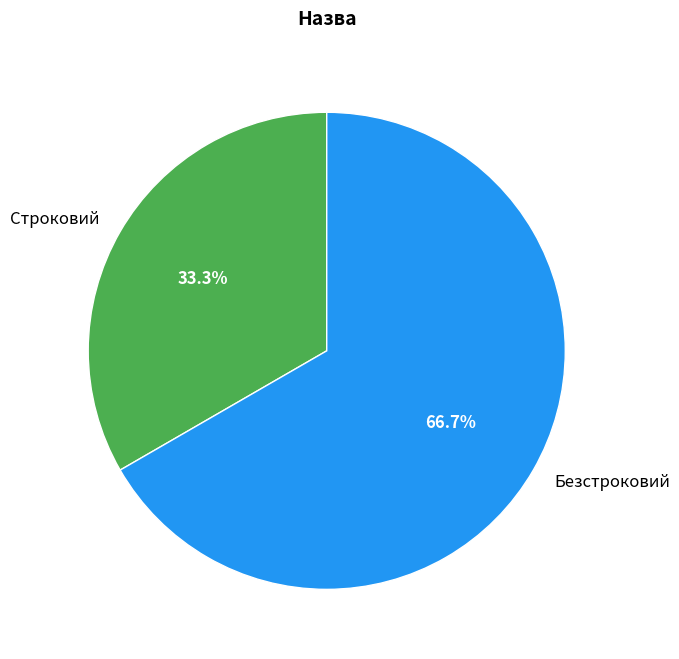

What is the total percentage of Строковий and Безстроковий?

100.0%